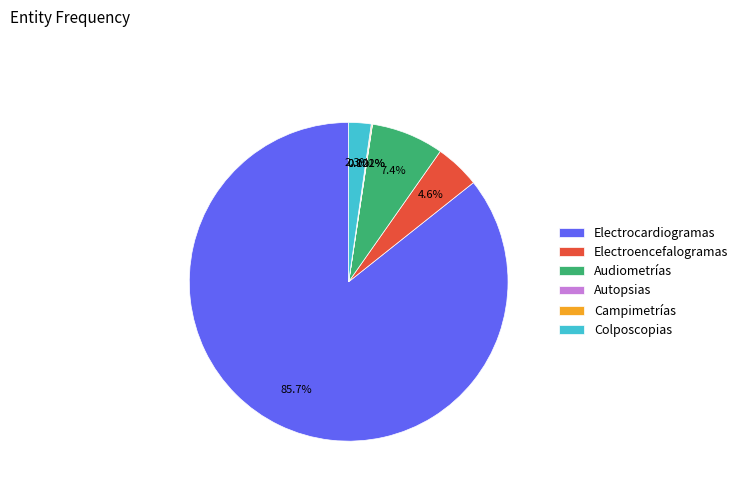

Does Electrocardiogramas account for over 50% of the chart?

Yes